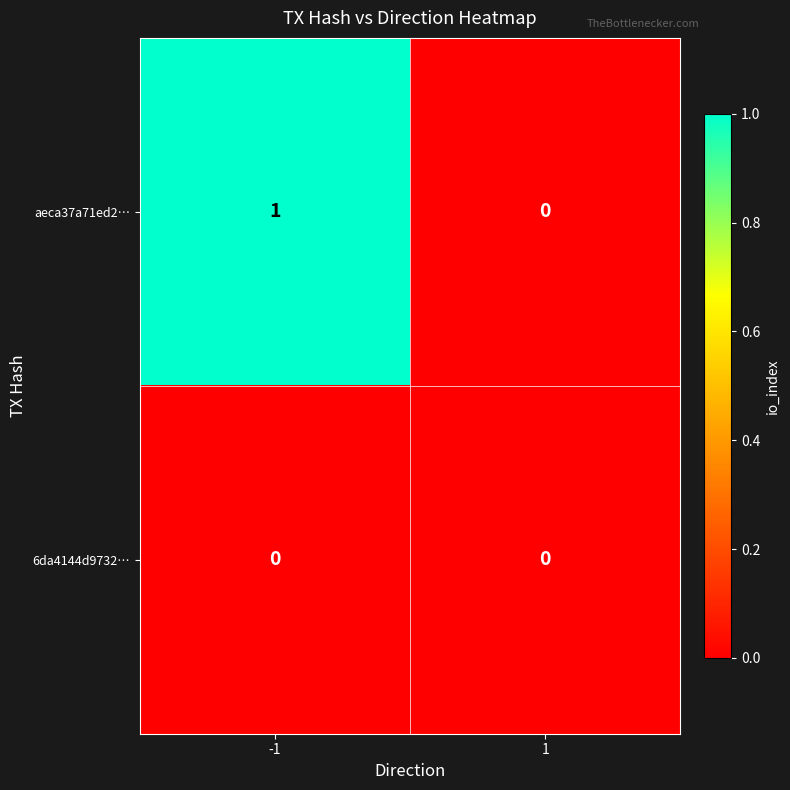

True or false: 6da4144d9732… has a value of 0 at 1.

True